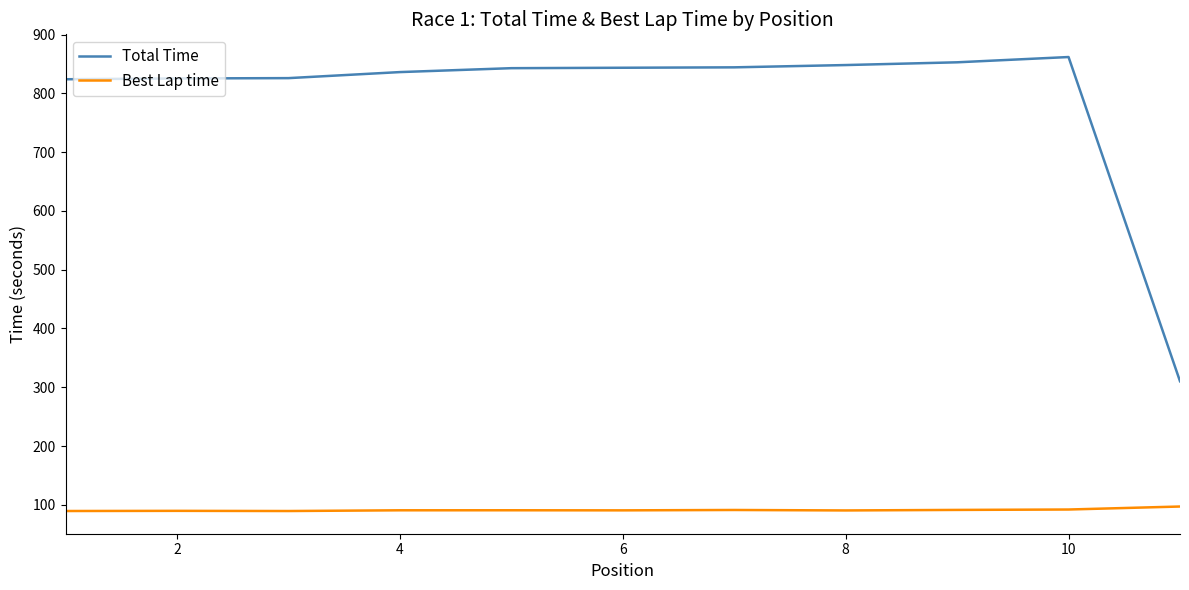

True or false: Total Time and Best Lap time intersect in this chart.

False